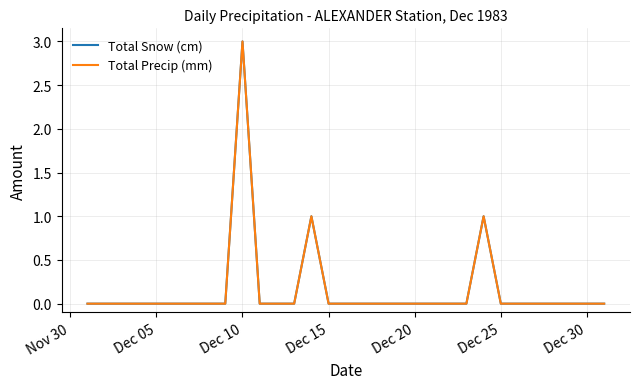

List the series in order of their peak value, lowest first.

Total Snow (cm), Total Precip (mm)